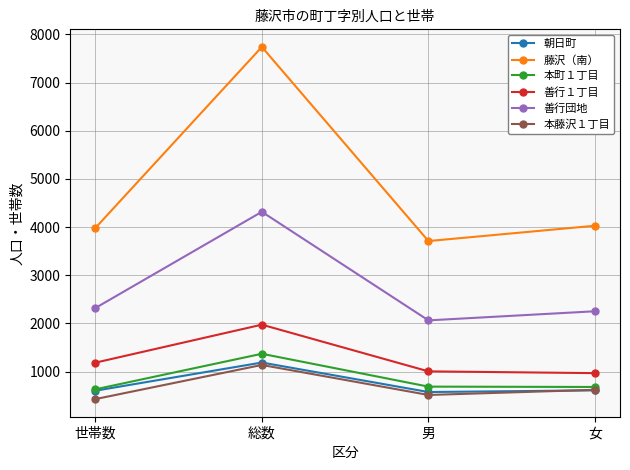

True or false: 本藤沢１丁目 has more than 2 interior local peaks.

False